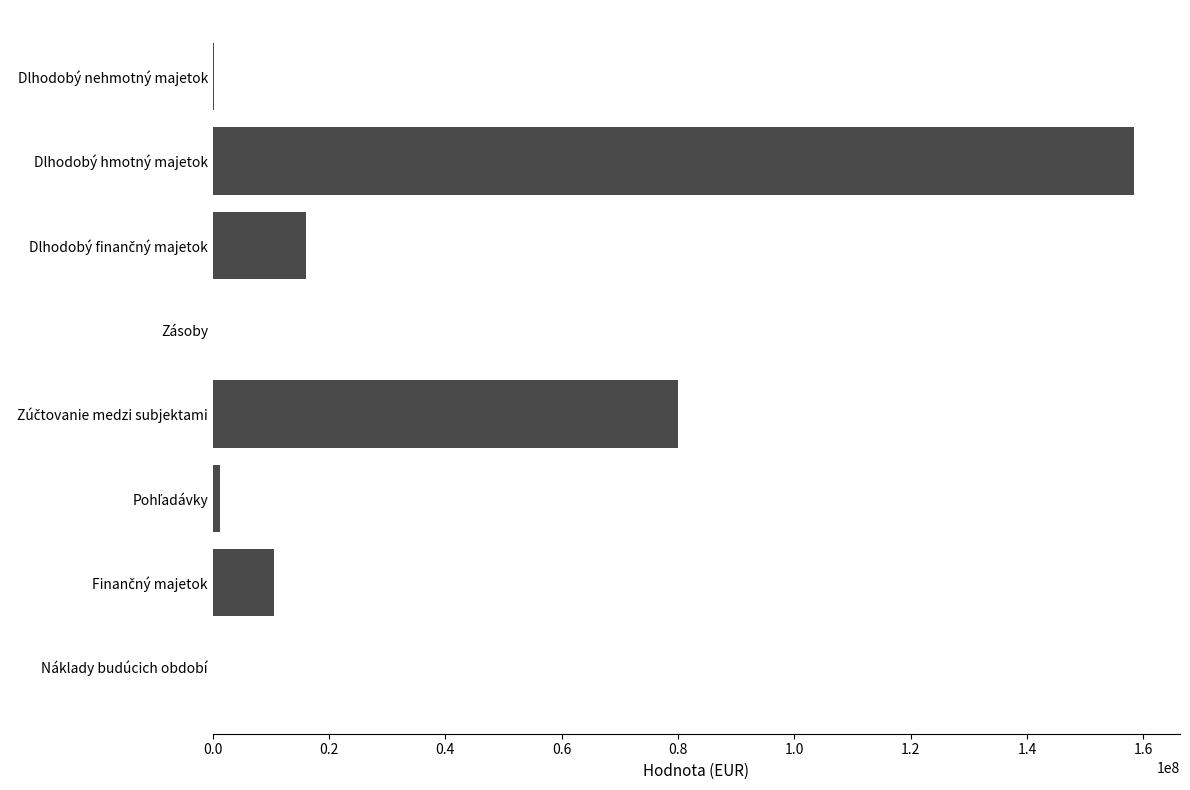

Which label corresponds to the largest value in the chart?

Dlhodobý hmotný majetok